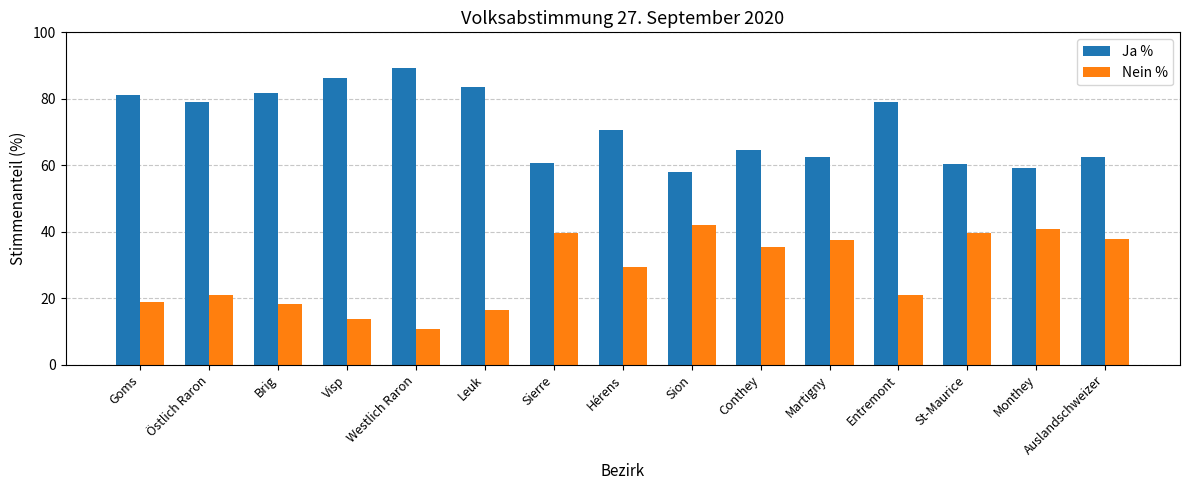

List the series in order of their overall mean, highest first.

Ja %, Nein %